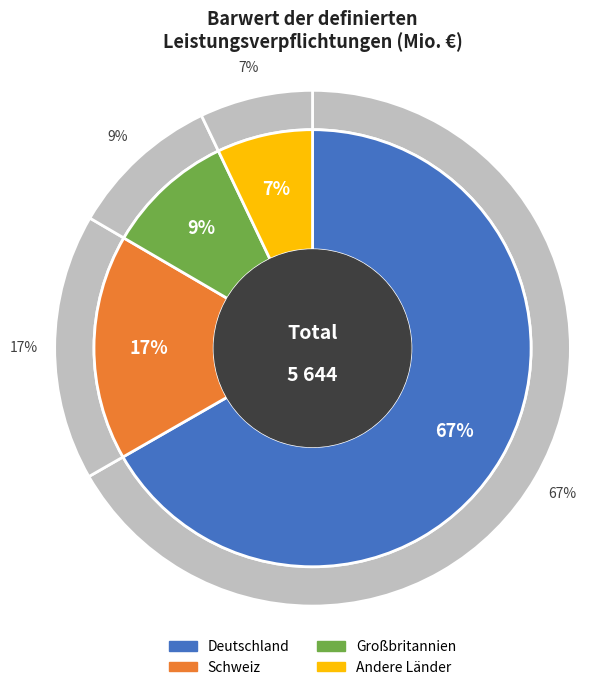

To the nearest percent, what percentage of the pie is Großbritannien?

9%